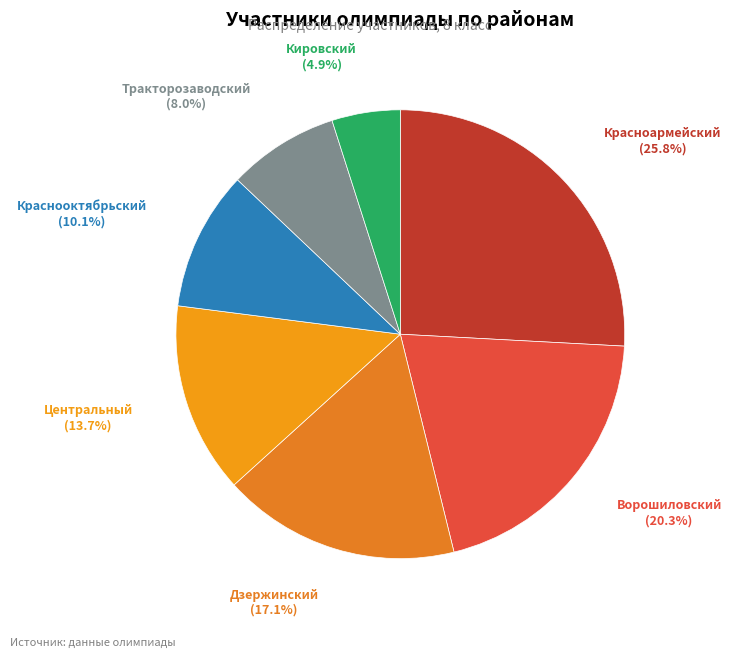

To the nearest percent, what is the difference between the largest and smallest slice percentages?

21%